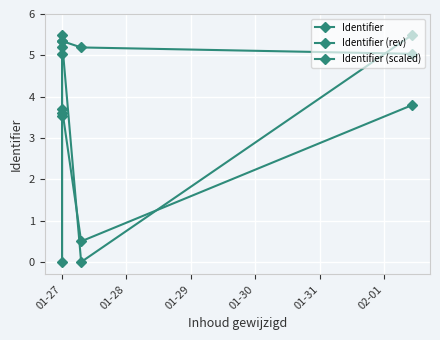

Is it true that Identifier (scaled) equals 5.7 at 01-28?

False